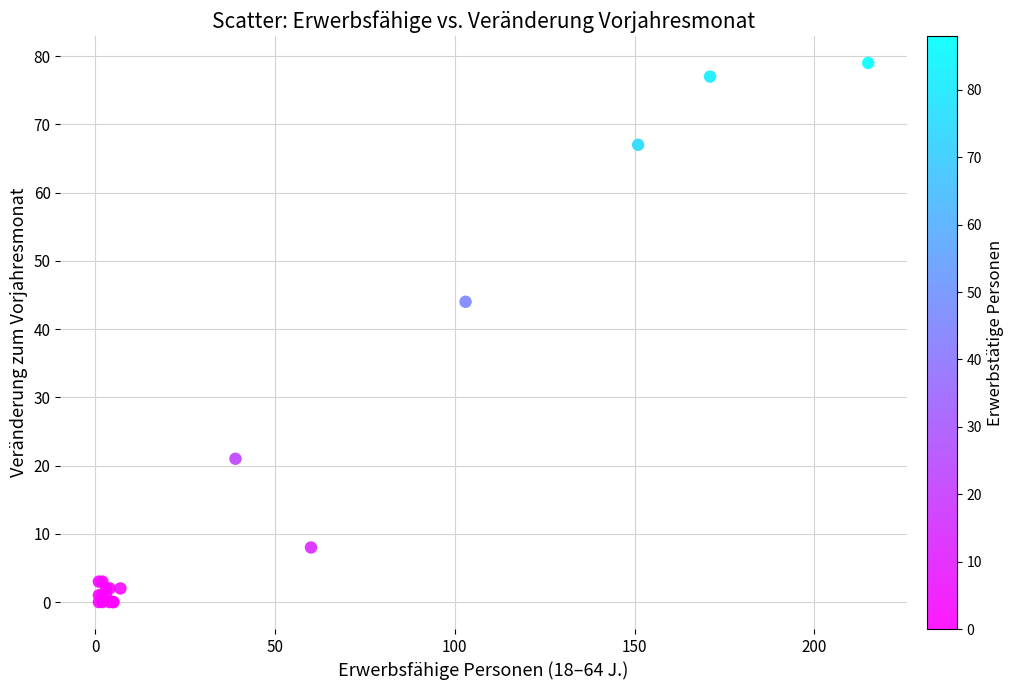

What Y value in the scatter plot is closest to 39?

44